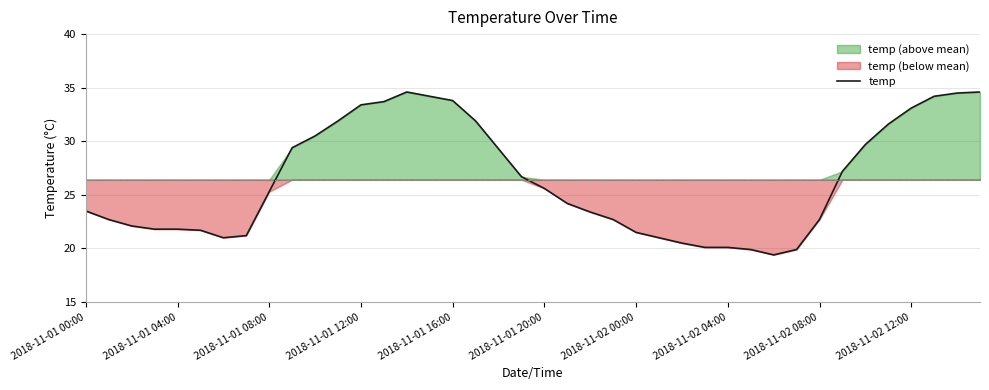

How many values exceed 25?

20